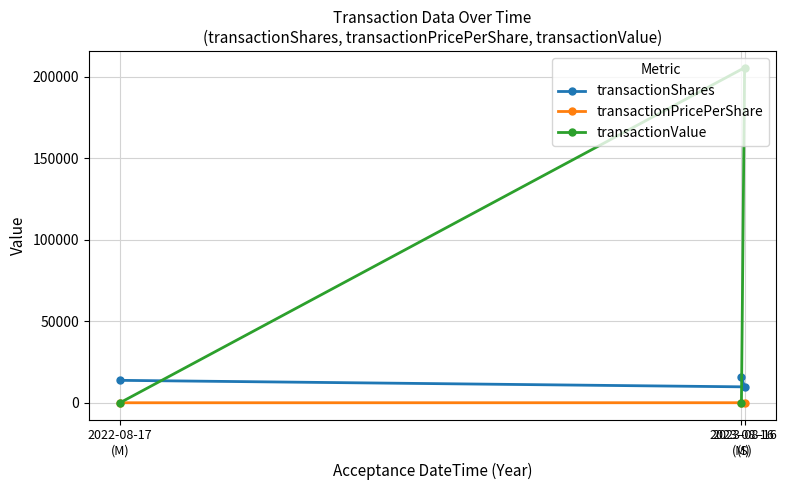

True or false: transactionShares has a value of 13753.0 at 2022-08-17
(M).

True